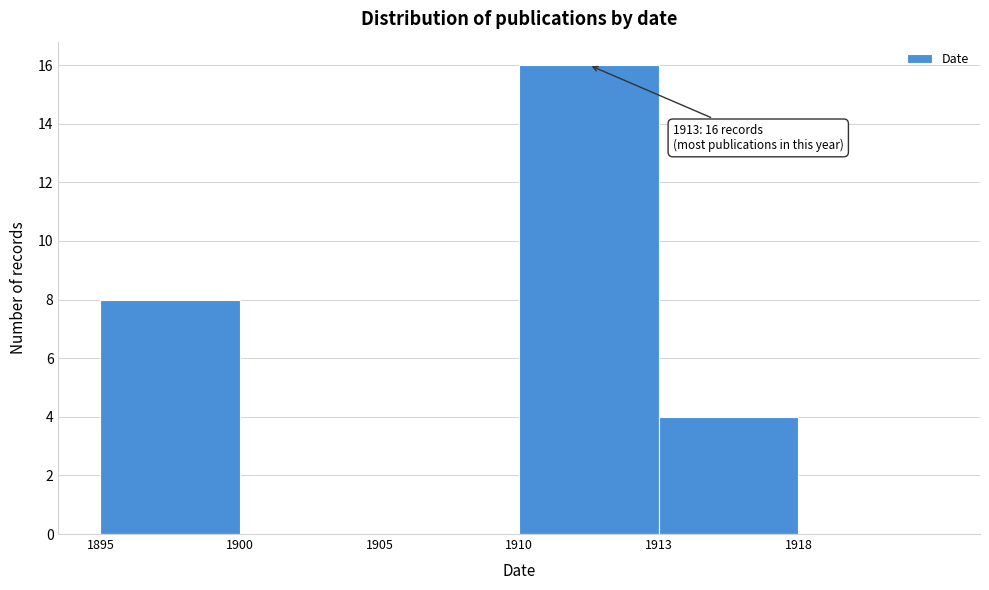

Reading right to left, what are all the values shown in this chart?

1918=0	1913=4	1910=16	1905=0	1900=0	1895=8